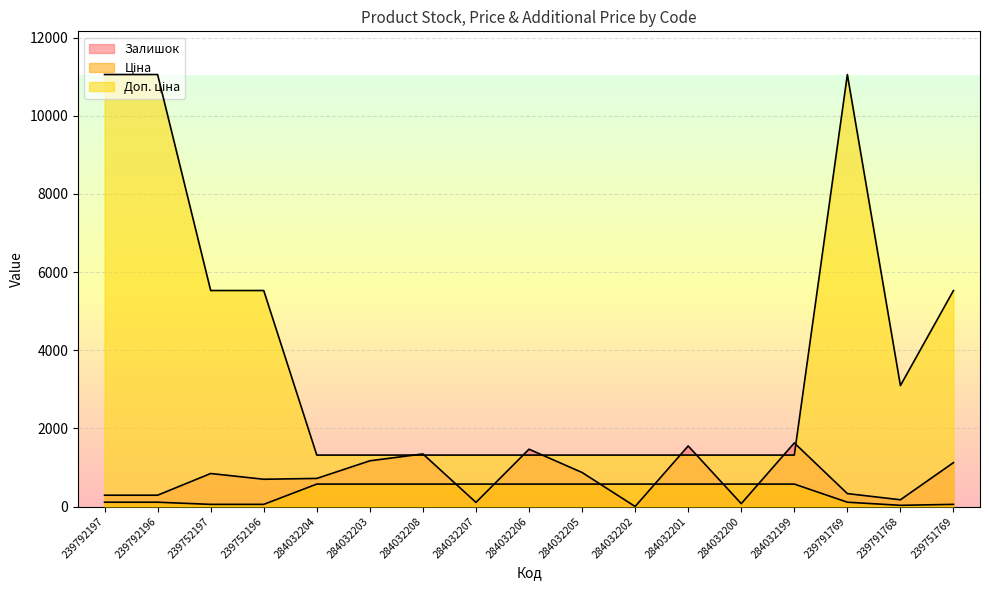

Between 284032204 and 284032202, which series saw the biggest shift?

Залишок